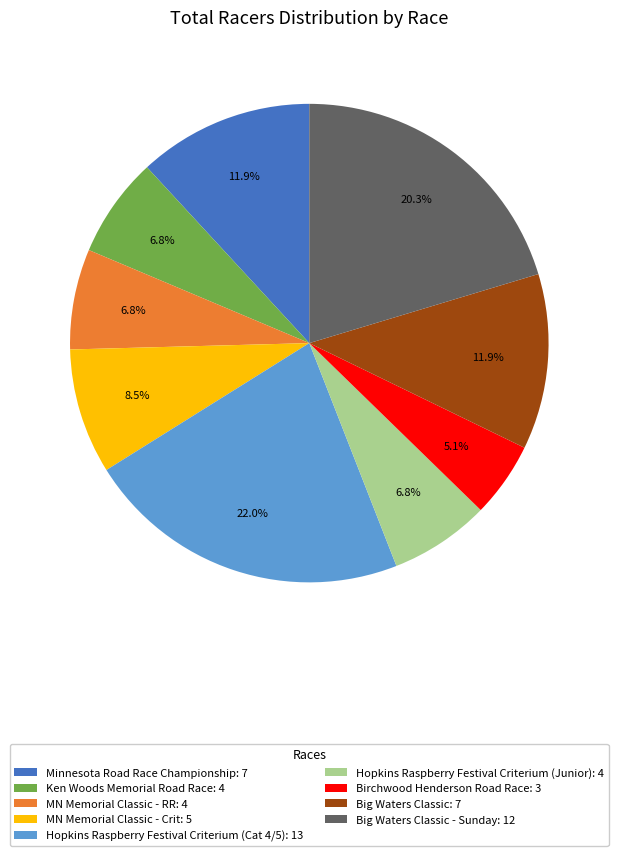

How much of the chart is everything except MN Memorial Classic - RR: 4?

93.2%